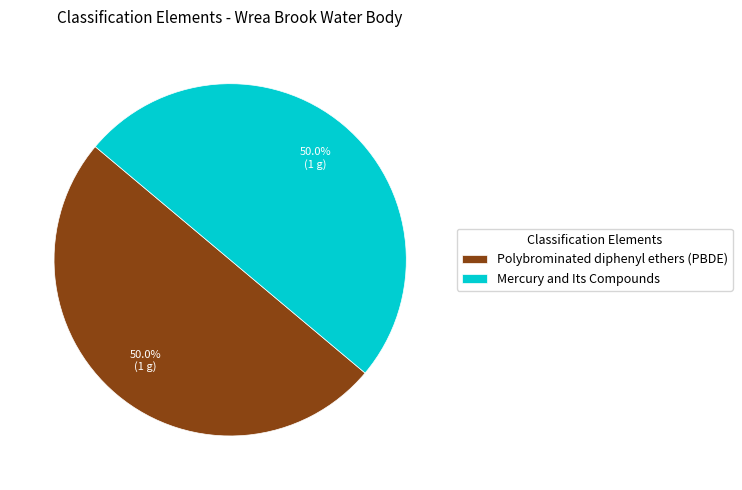

Approximately how many times larger is the value at Mercury and Its Compounds compared to Polybrominated diphenyl ethers (PBDE)?

1.0